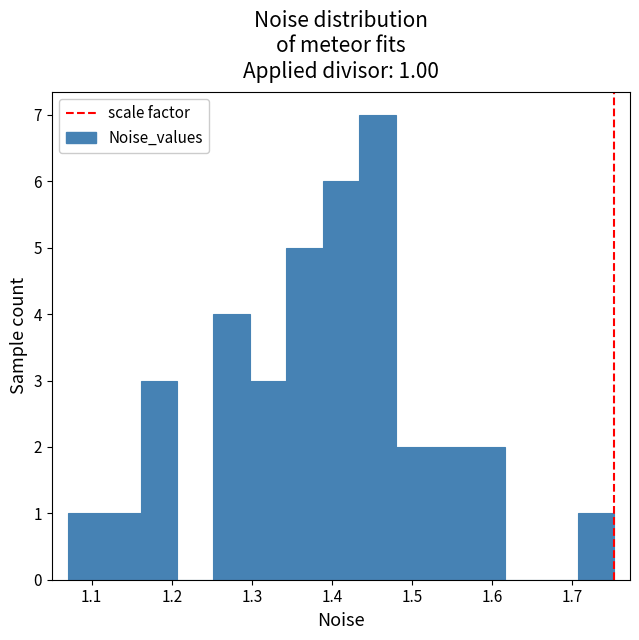

Which range on the x-axis has the tallest bar?

1.43 to 1.48